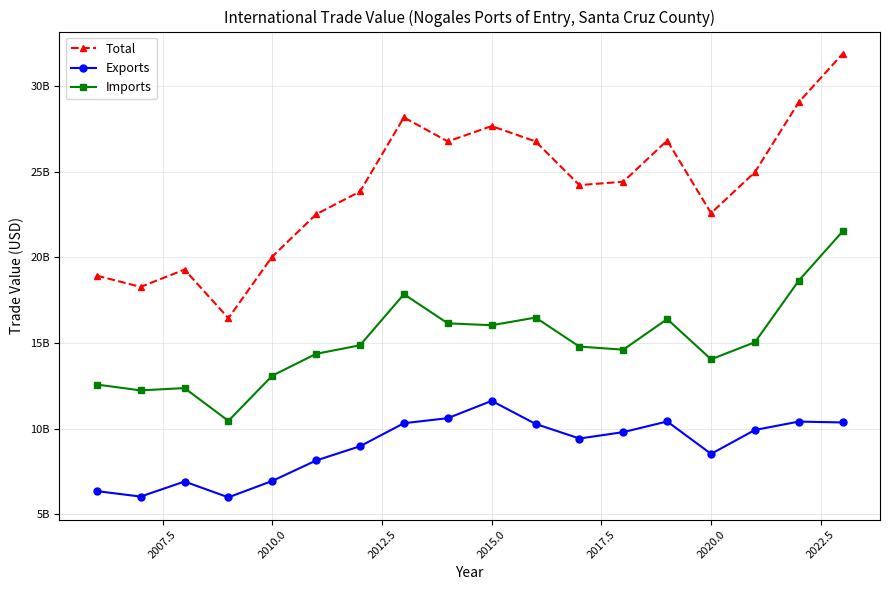

True or false: Imports and Total cross at least once.

False